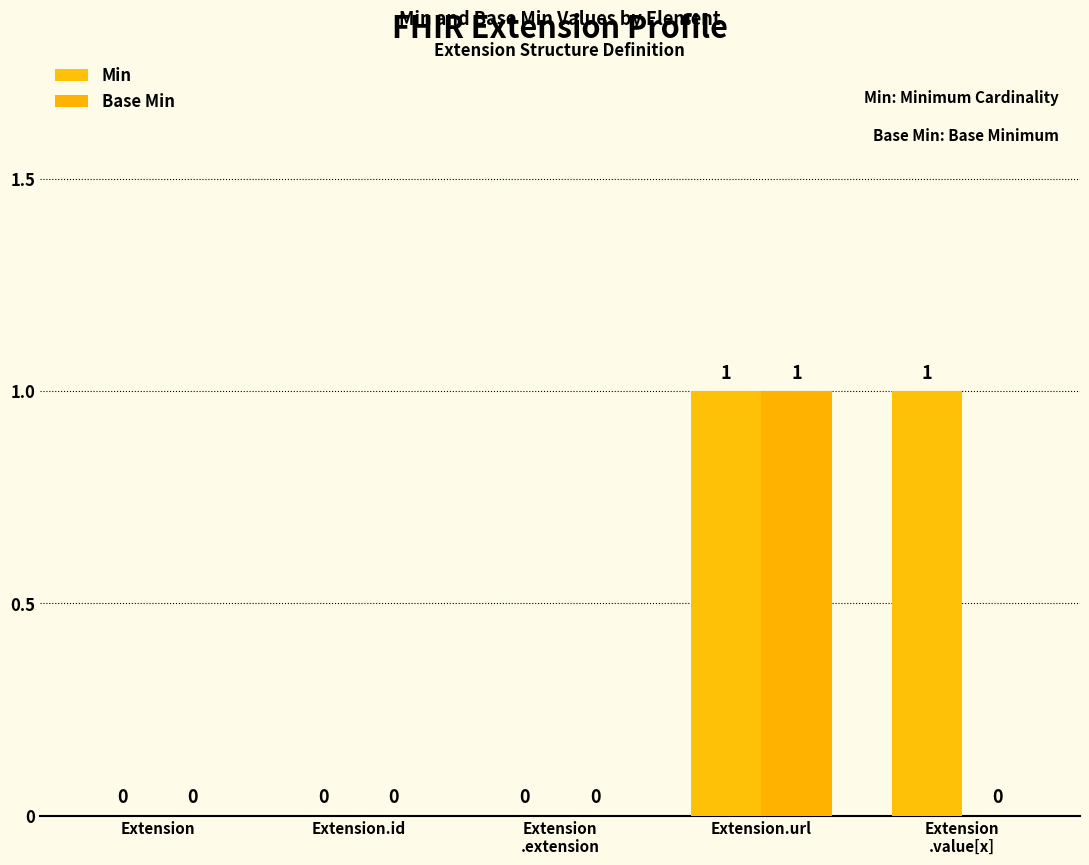

Which has a higher value, Extension or Extension
.value[x]?

Extension
.value[x]